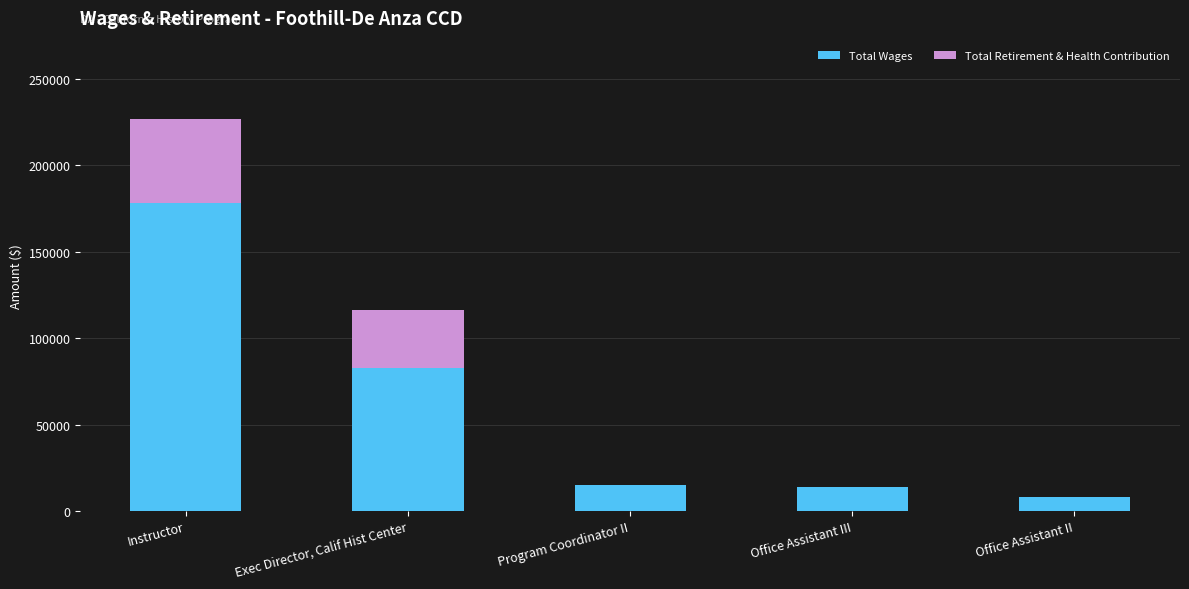

Count the number of data series in this chart.

2